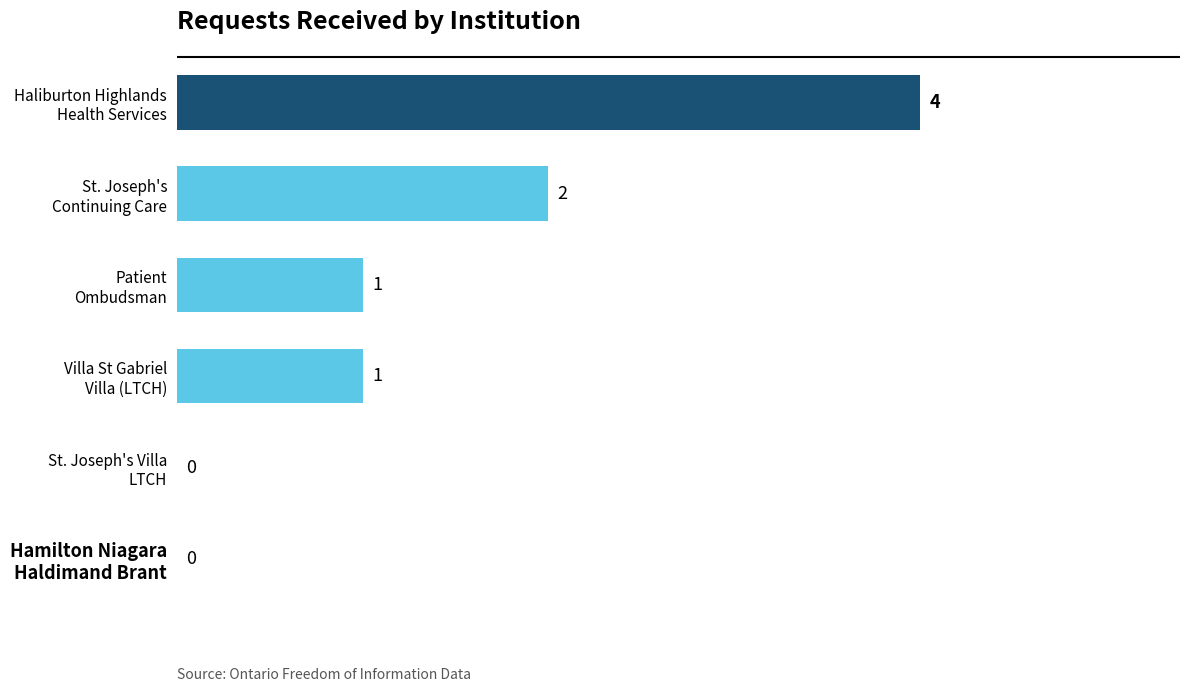

At which label is the value closest to 2?

St. Joseph's
Continuing Care